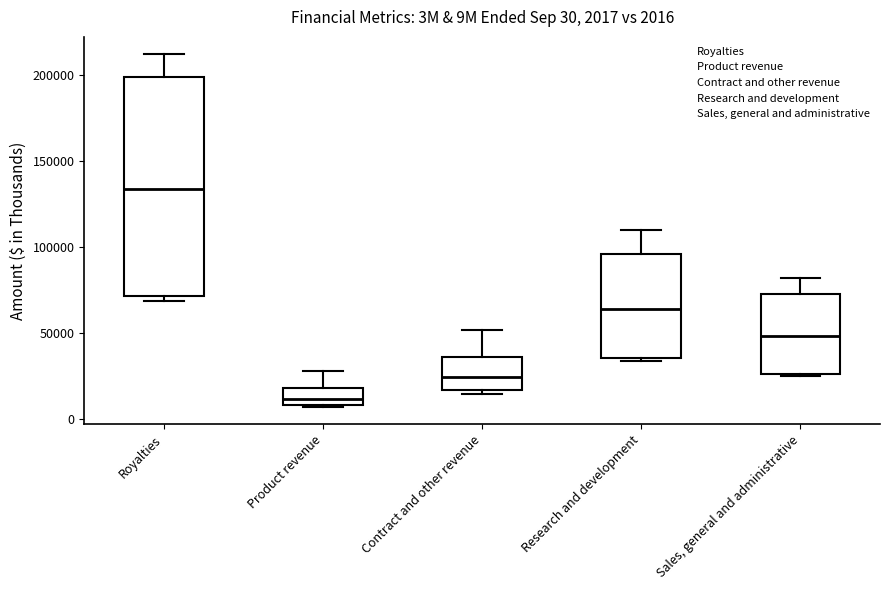

Which box's median line is the lowest?

Product revenue